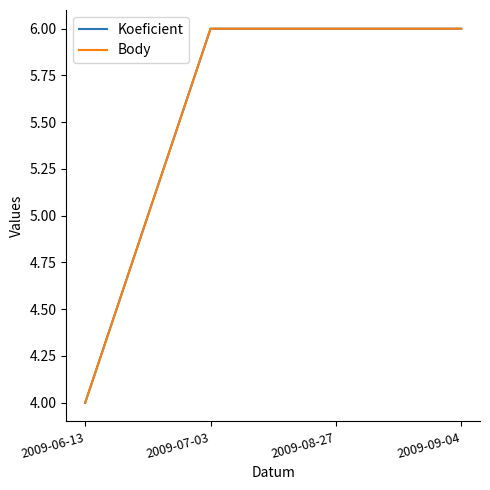

At how many categories does at least one series exceed 5?

3